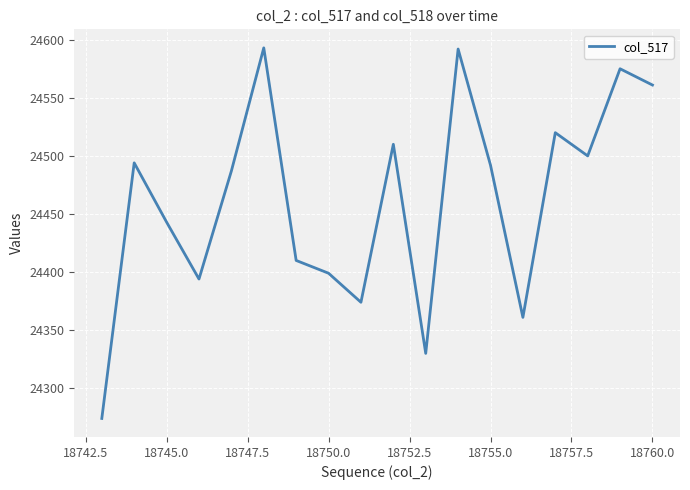

Does the chart have visible grid lines?

Yes